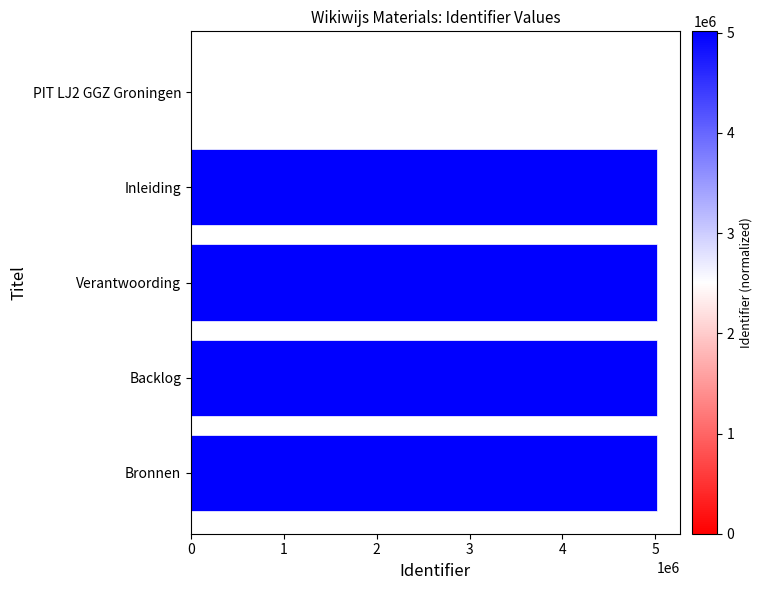

Where is the data nearest to the value 2507156?

Inleiding